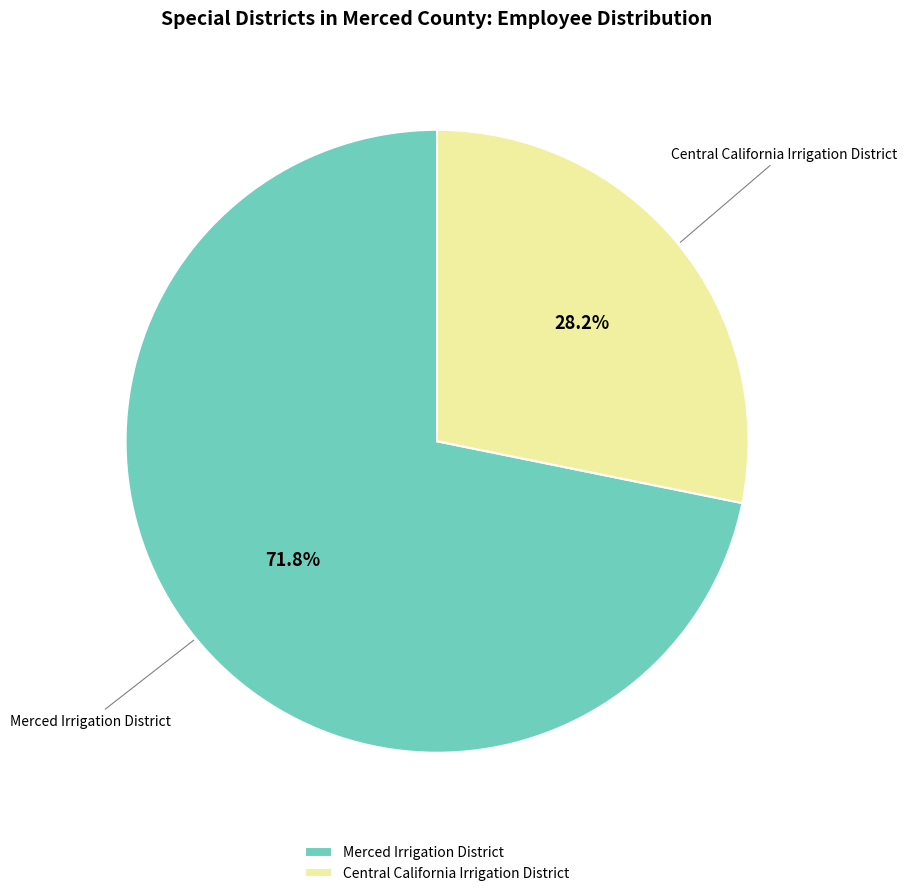

Approximately how many times larger is the value at Merced Irrigation District compared to Central California Irrigation District?

2.5